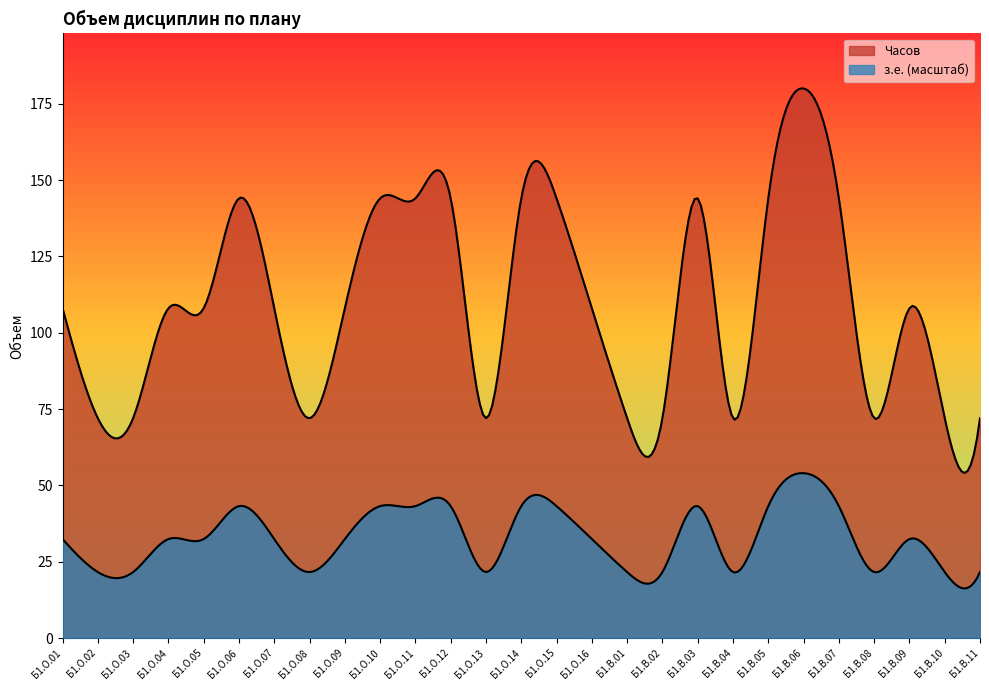

The value of Часов at Б1.В.08 is 72. True or false?

True